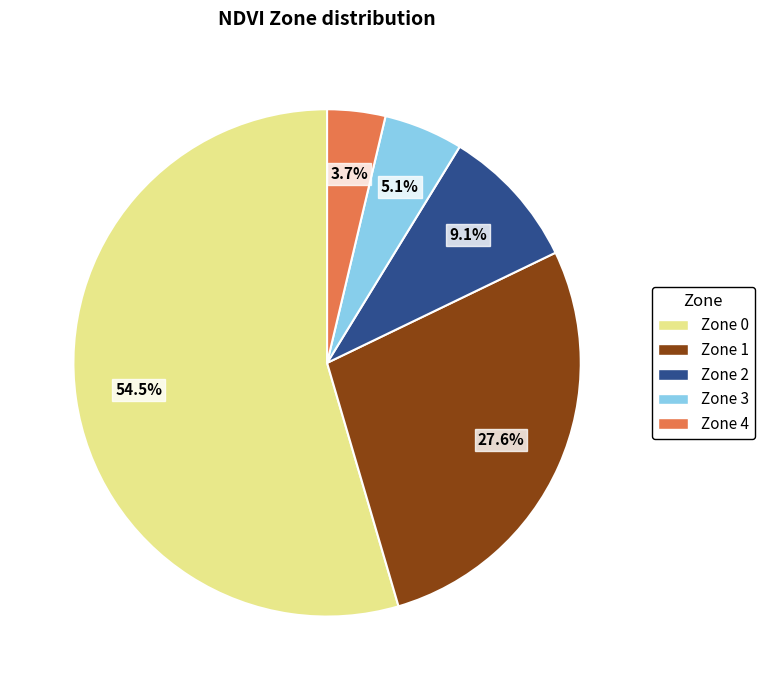

How much of the chart is everything except Zone 0?

45.5%